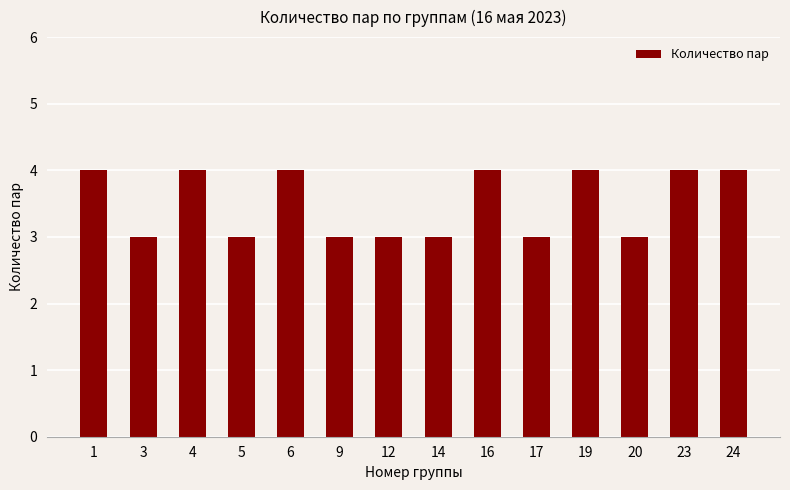

What is the value of the 14th bar from the left?

4